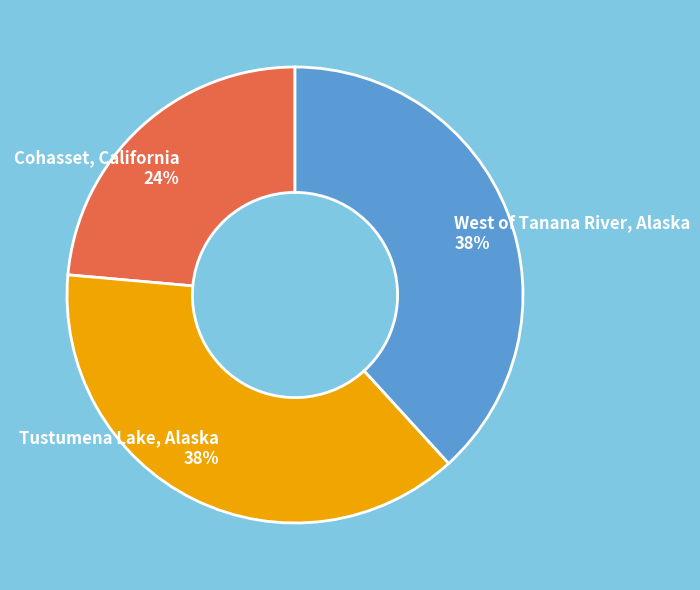

What is the smallest slice in the pie chart?

Cohasset, California